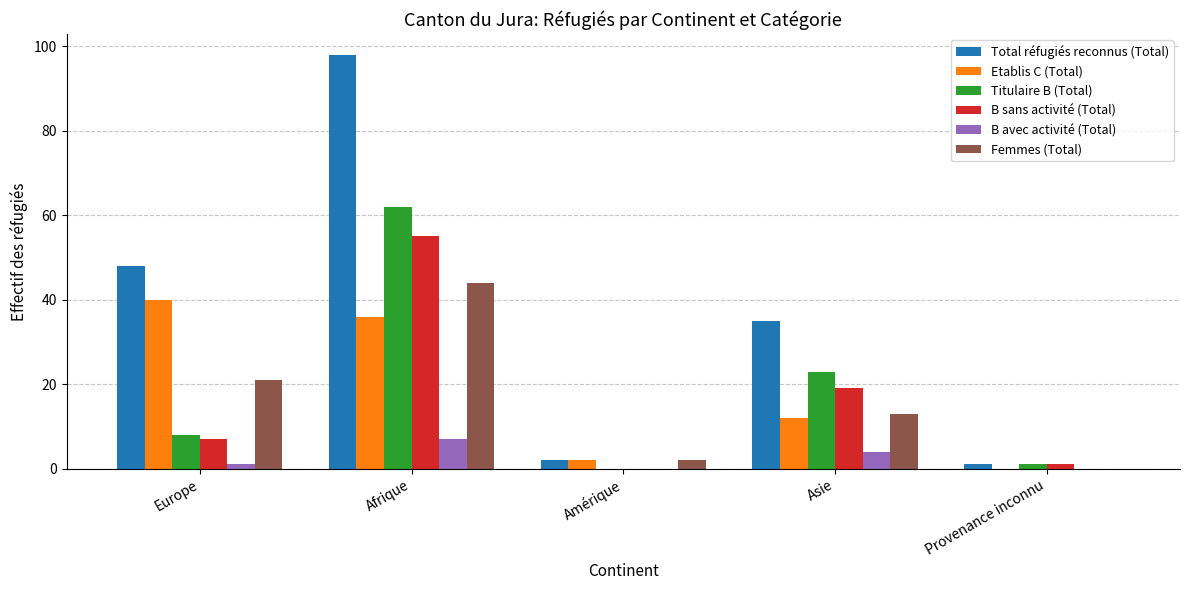

What is the total value across all series at Asie?

106